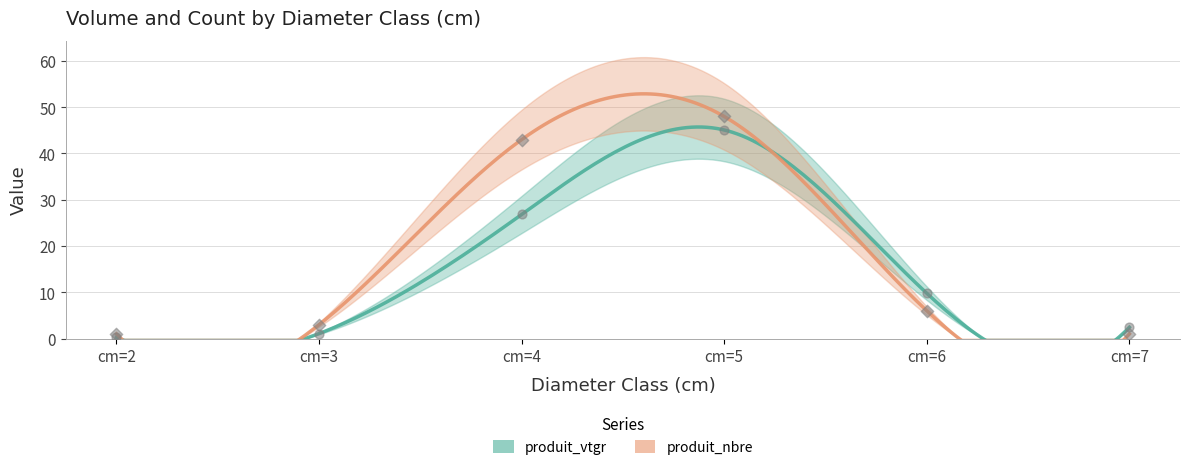

Which series reaches the minimum Y coordinate?

produit_vtgr